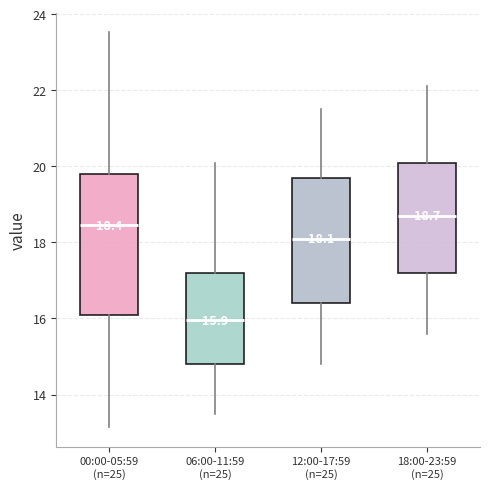

Which box has the lowest median line?

06:00-11:59 (n=25)